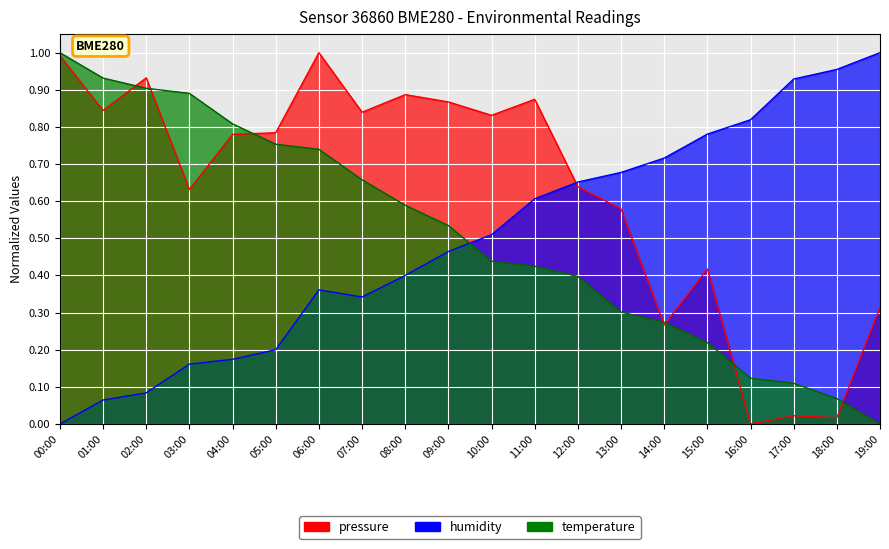

Reading left to right, extract all data points from this chart.

pressure: 00:00=1.0	01:00=0.8	02:00=0.9	03:00=0.6	04:00=0.8	05:00=0.8	06:00=1.0	07:00=0.8	08:00=0.9	09:00=0.9	10:00=0.8	11:00=0.9	12:00=0.6	13:00=0.6	14:00=0.3	15:00=0.4	16:00=0.0	17:00=0.0	18:00=0.0	19:00=0.3
humidity: 00:00=0.0	01:00=0.1	02:00=0.1	03:00=0.2	04:00=0.2	05:00=0.2	06:00=0.4	07:00=0.3	08:00=0.4	09:00=0.5	10:00=0.5	11:00=0.6	12:00=0.7	13:00=0.7	14:00=0.7	15:00=0.8	16:00=0.8	17:00=0.9	18:00=1.0	19:00=1.0
temperature: 00:00=1.0	01:00=0.9	02:00=0.9	03:00=0.9	04:00=0.8	05:00=0.8	06:00=0.7	07:00=0.7	08:00=0.6	09:00=0.5	10:00=0.4	11:00=0.4	12:00=0.4	13:00=0.3	14:00=0.3	15:00=0.2	16:00=0.1	17:00=0.1	18:00=0.1	19:00=0.0